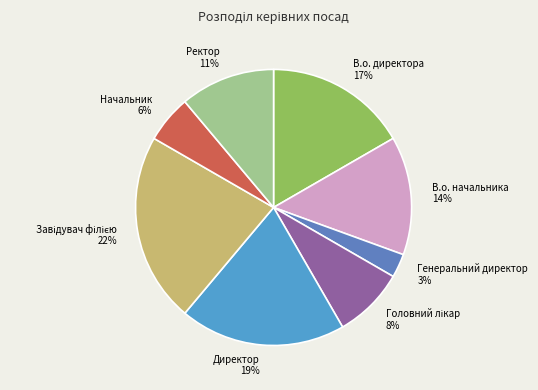

How many segments does this pie chart have?

8